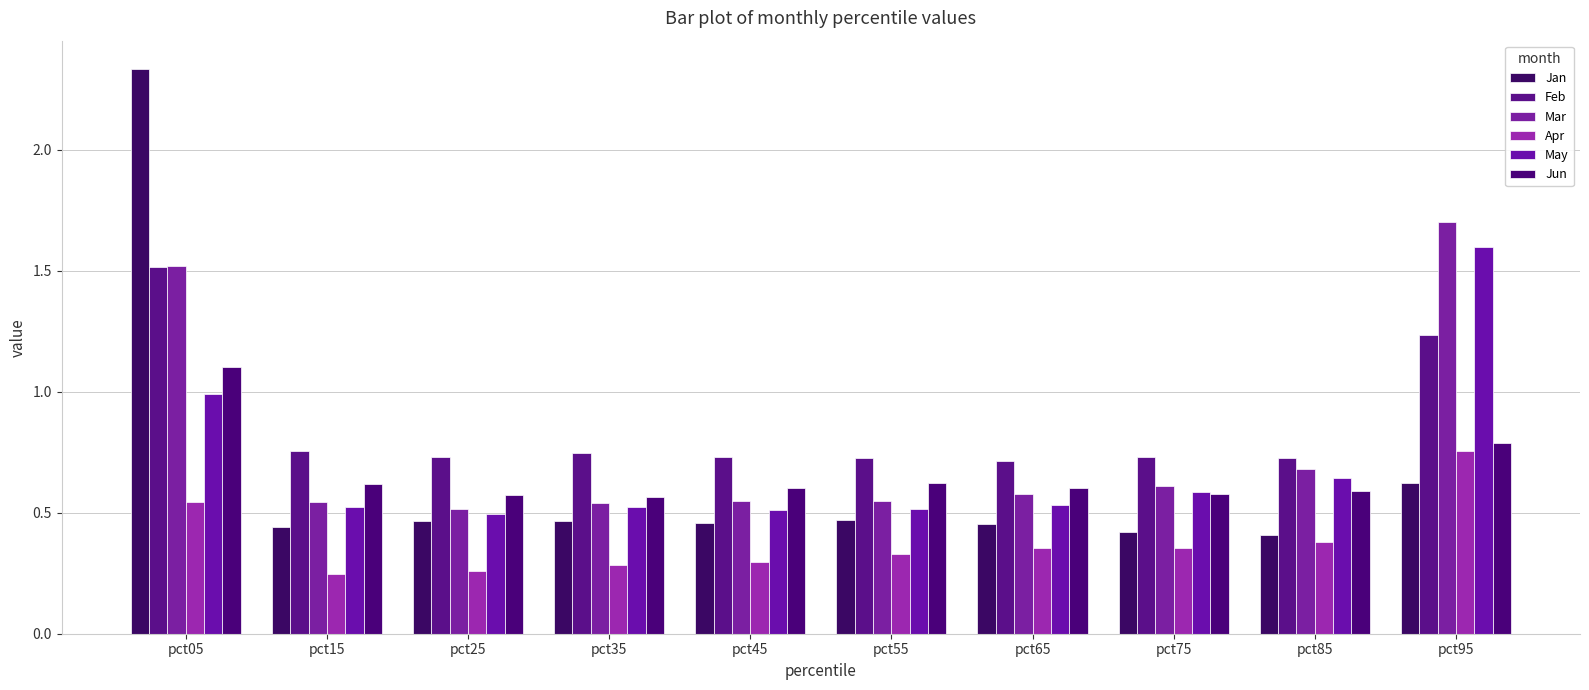

How many data points does each series have?

10